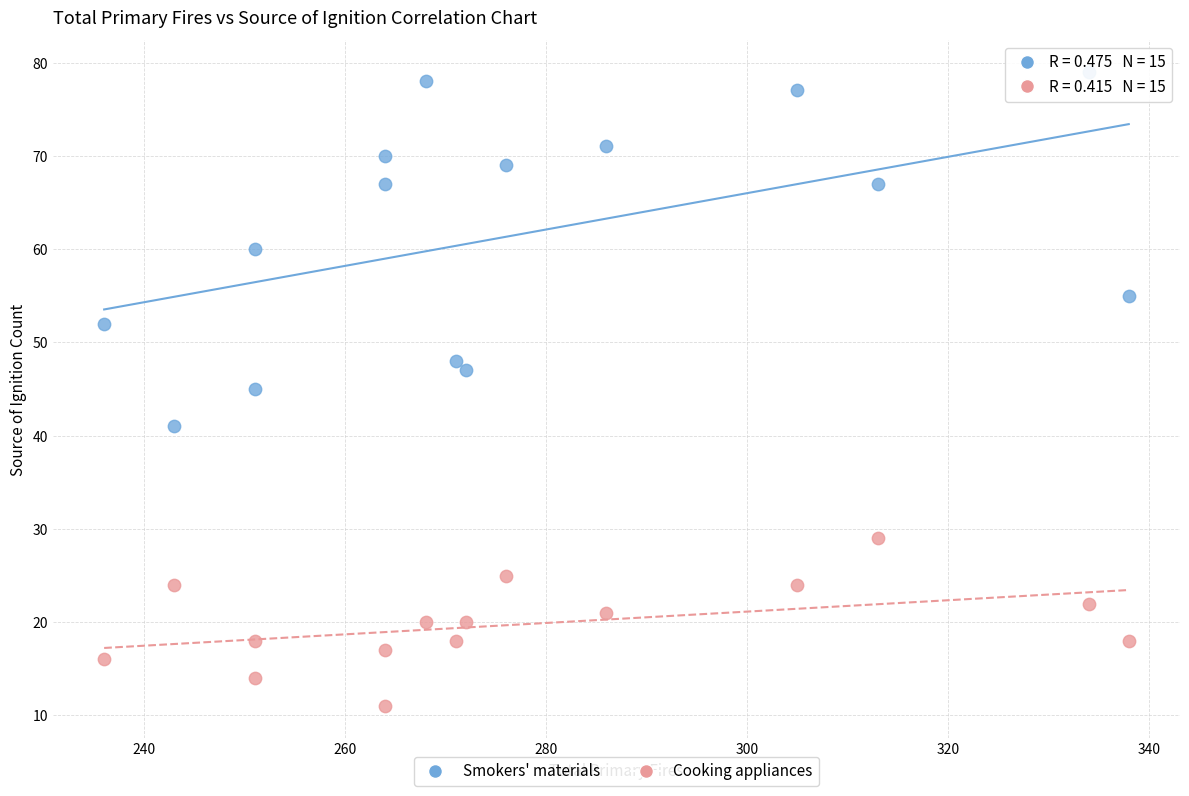

Which series reaches the maximum Y coordinate?

Smokers' materials